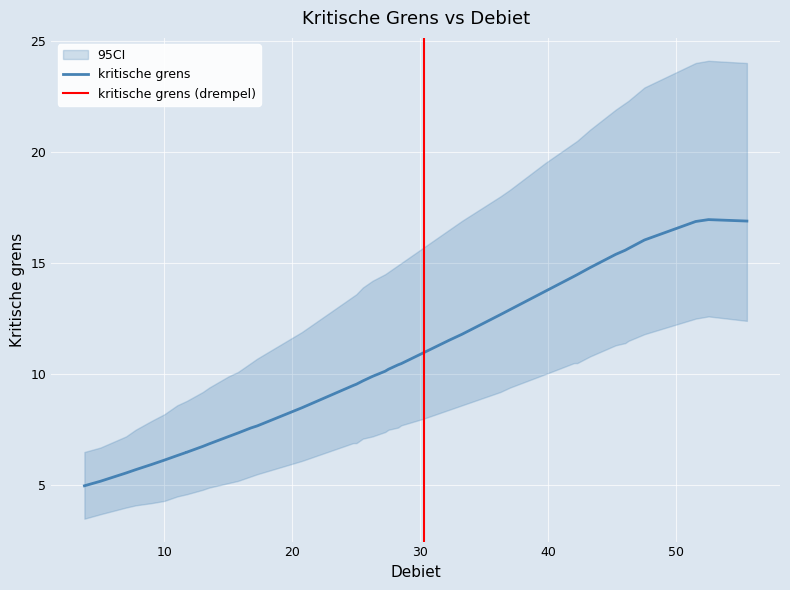

What is the greatest value displayed?

17.0